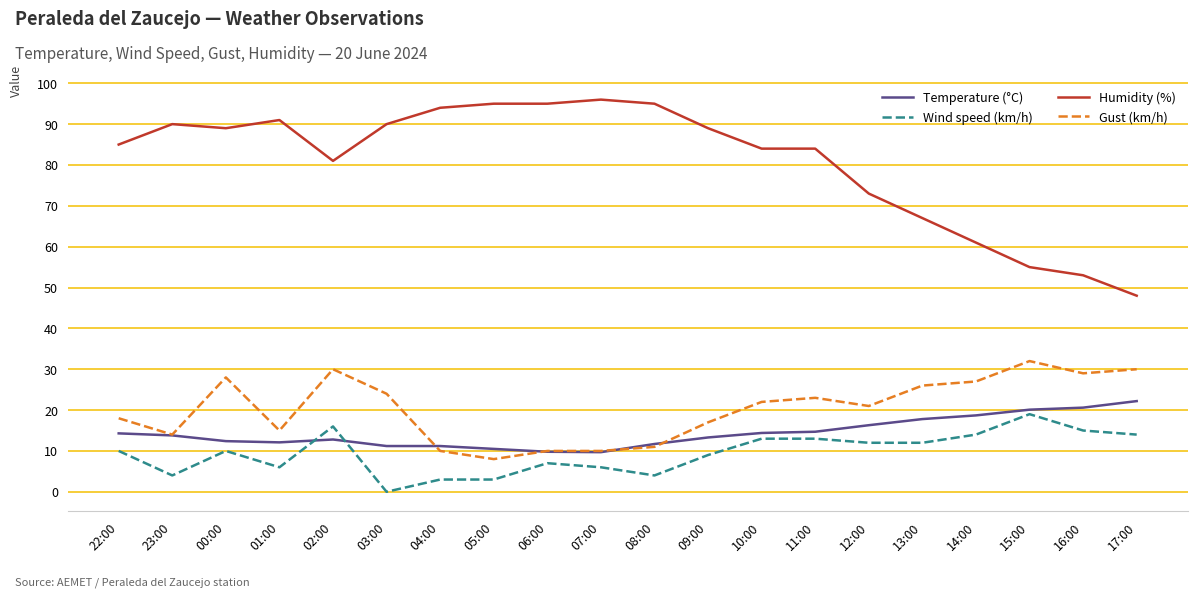

Does the chart have visible grid lines?

Yes